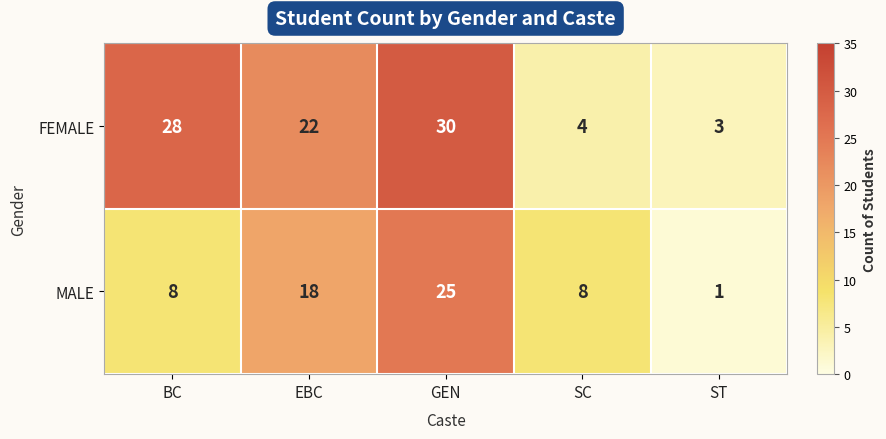

What is the difference between the second highest and second lowest values in the FEMALE series?

24